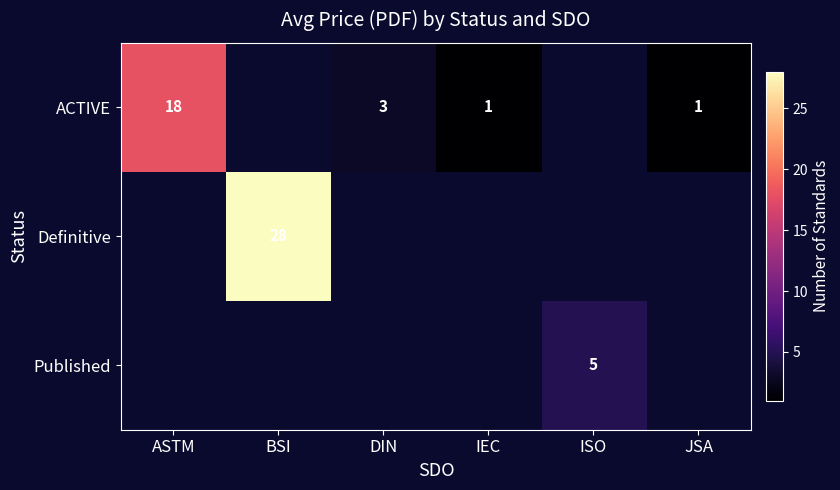

Is it true that Definitive equals 28 at BSI?

True